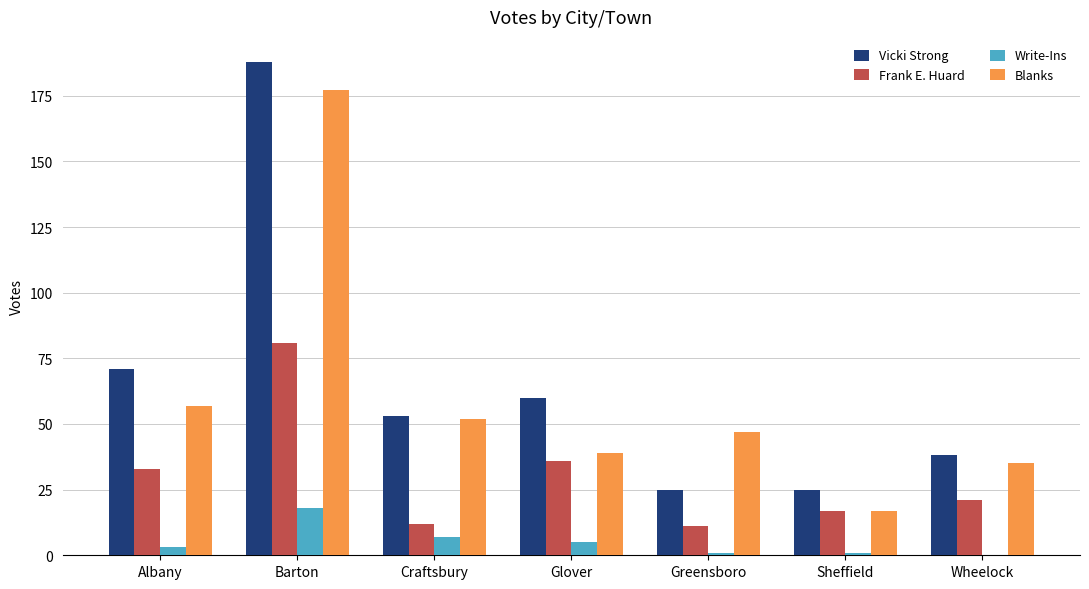

How many series are shown in this chart?

4